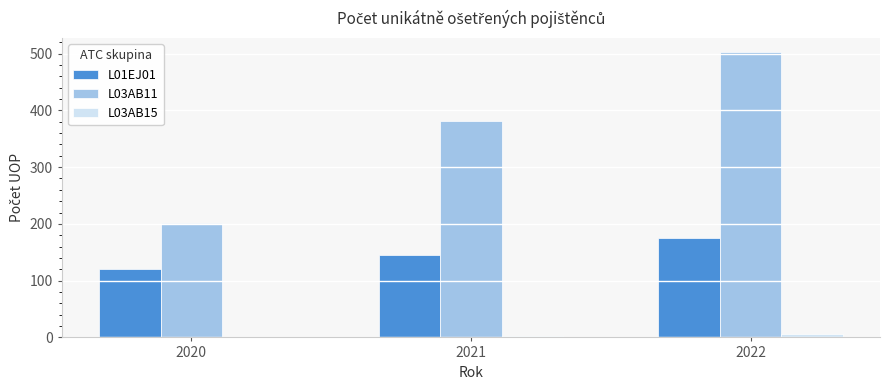

Which series has the widest spread of values?

L03AB11